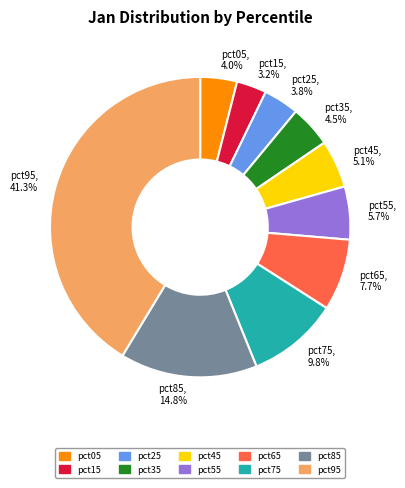

How many segments does this pie chart have?

10